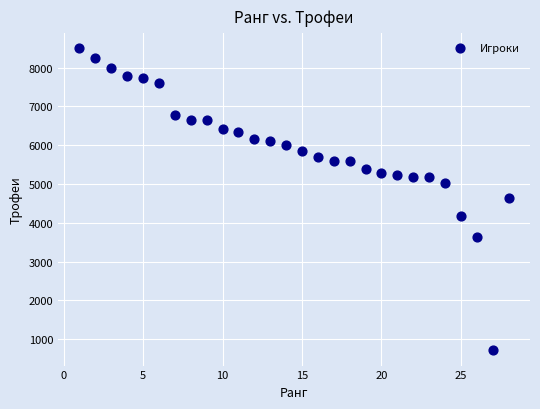

What is the range of X values (max minus min)?

27